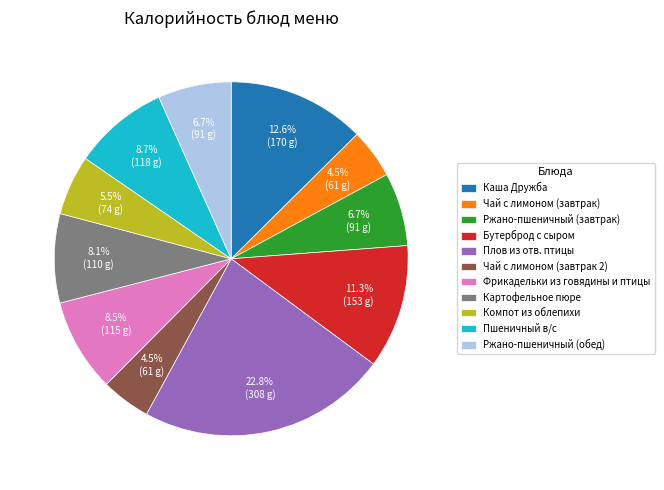

To the nearest percent, what is the average slice percentage?

9%